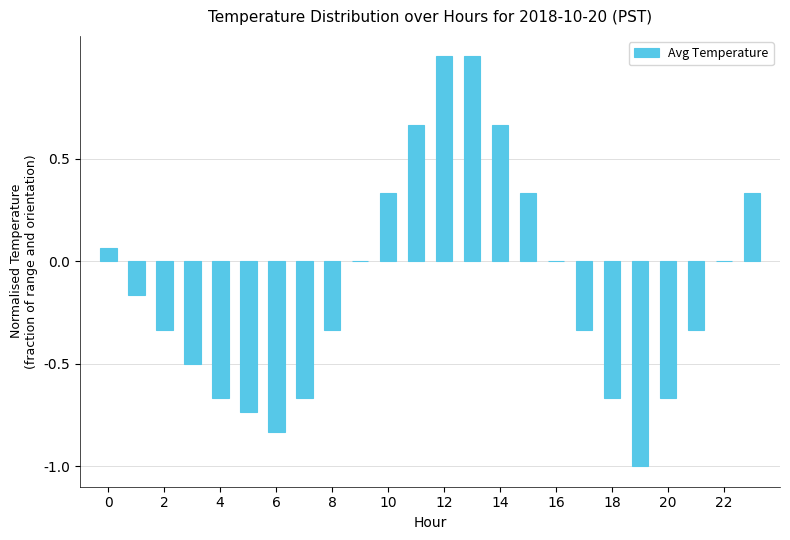

What is the sum of all values?

-2.8